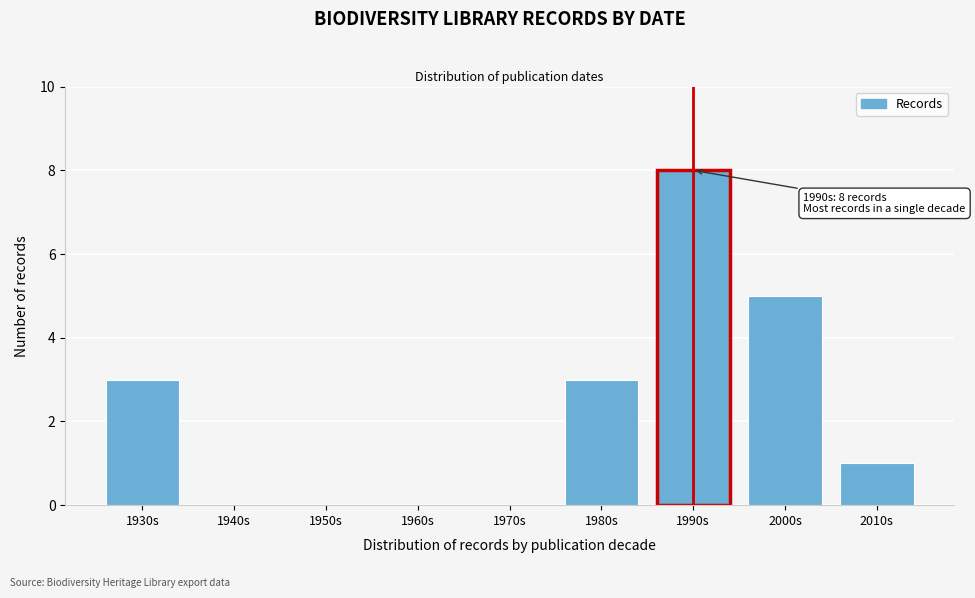

Reading left to right, list all the values displayed in this chart.

1930s=3	1940s=0	1950s=0	1960s=0	1970s=0	1980s=3	1990s=8	2000s=5	2010s=1